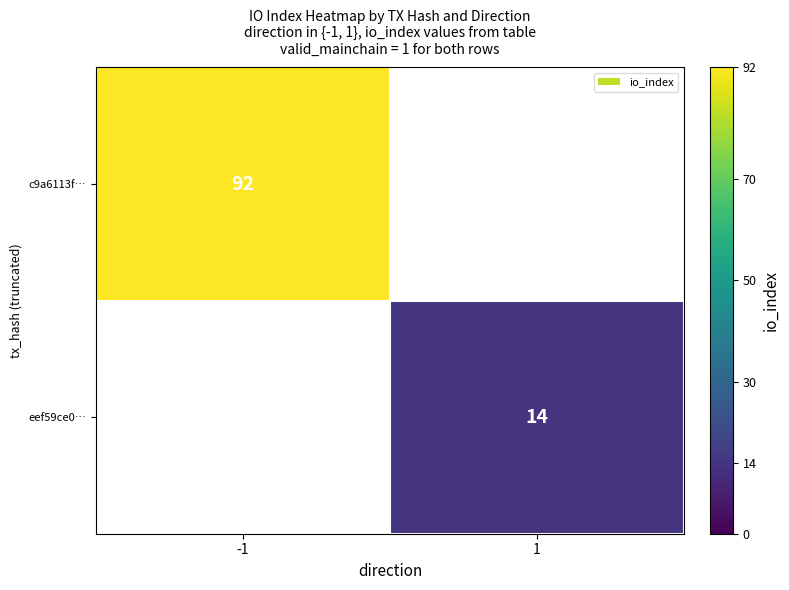

Count the number of categories in the chart.

2